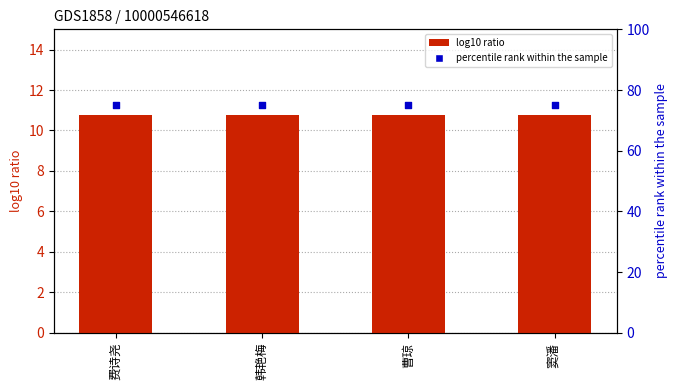

What are all the series names shown in the legend?

数量, percentile rank within the sample